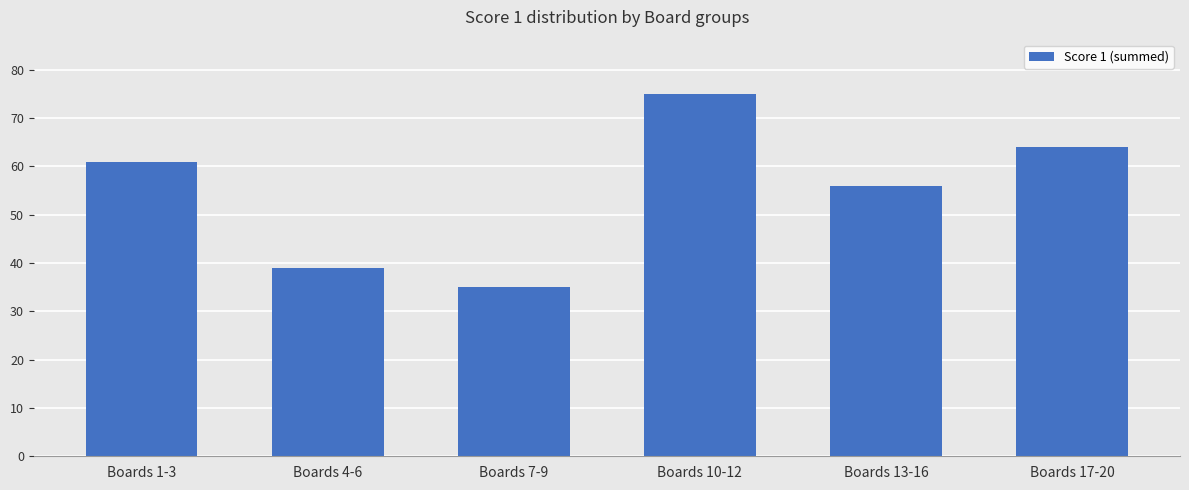

What is the maximum value shown in the chart?

75